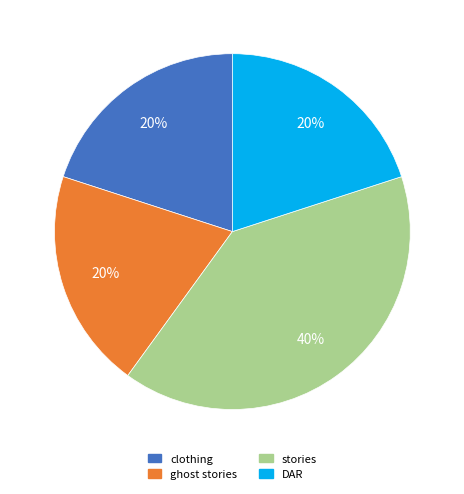

How many slices are in this pie chart?

4